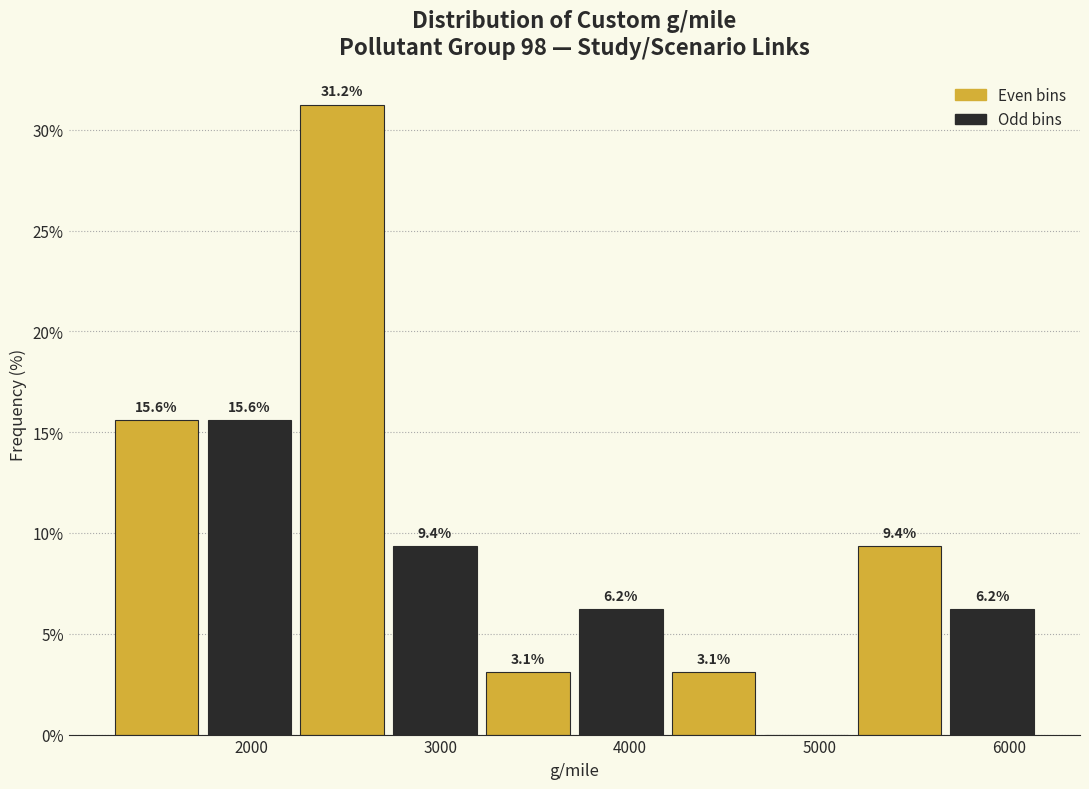

Which range on the x-axis has the tallest bar?

2200 to 2700